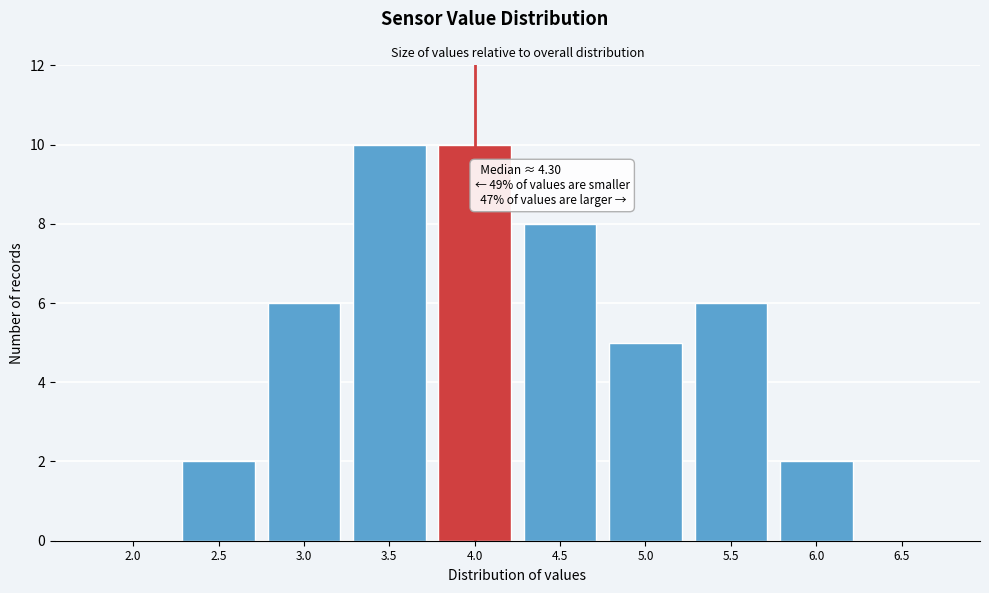

Reading left to right, transcribe all the data shown in this chart.

2.0=0	2.5=2	3.0=6	3.5=10	4.0=10	4.5=8	5.0=5	5.5=6	6.0=2	6.5=0